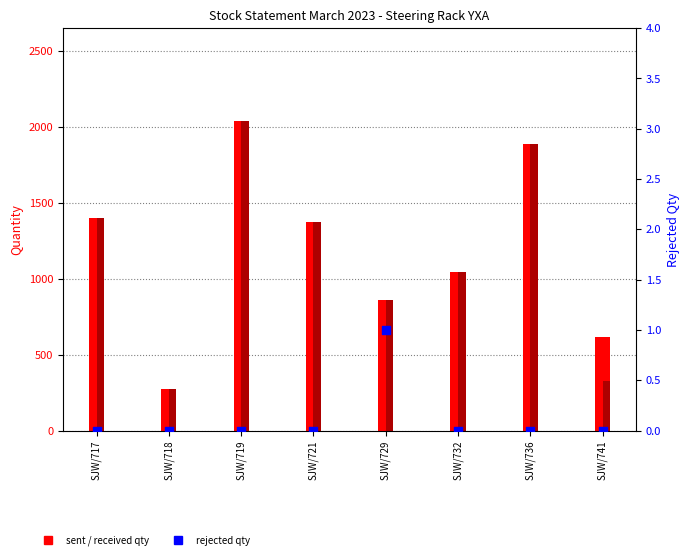

Which series has the largest total across all categories?

SENT QTY